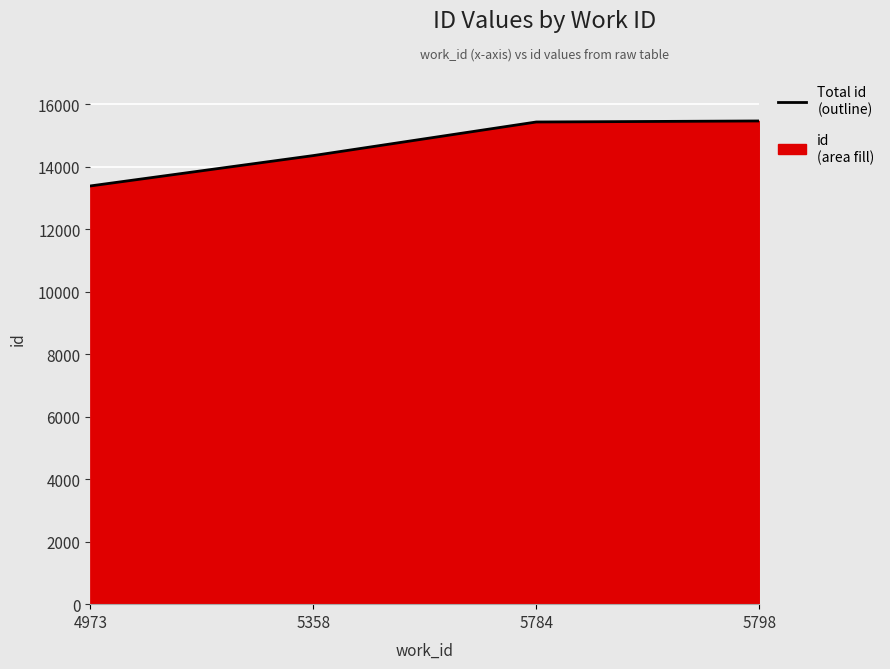

How many values are below 15432?

2